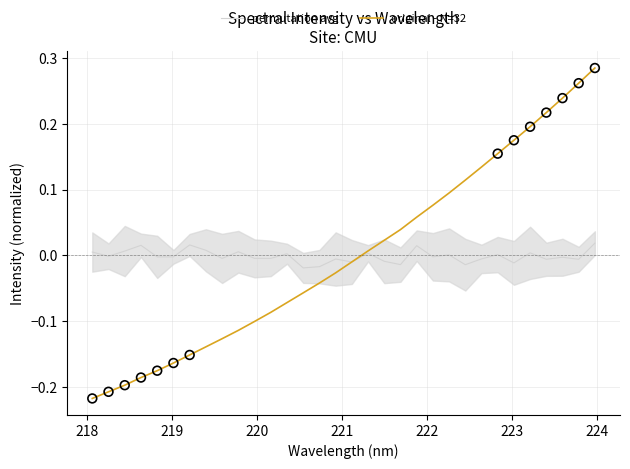

Which series has the widest spread of Y values?

original - N=32